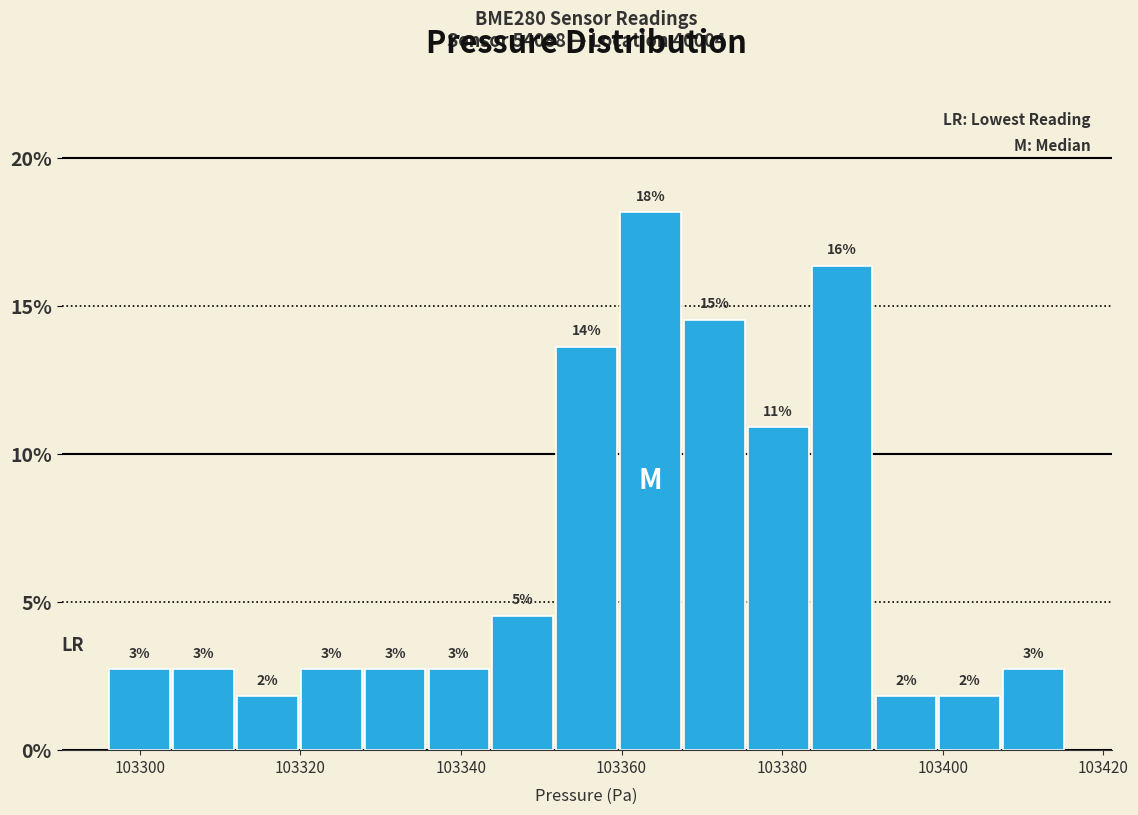

Read against the x-axis, roughly where is the centre of the tallest bar?

103364